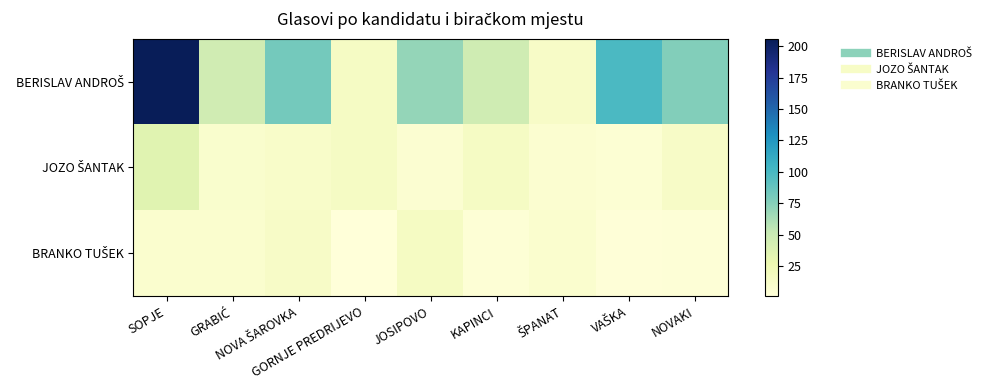

At how many categories does at least one series exceed 85?

2